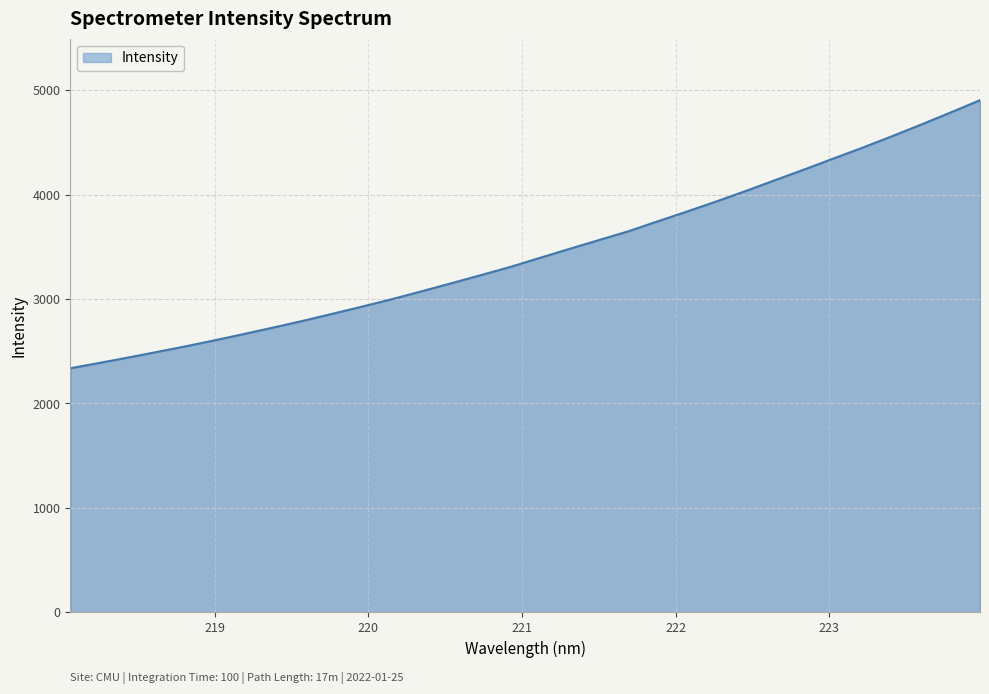

What is the difference between the maximum and minimum values?

2568.1